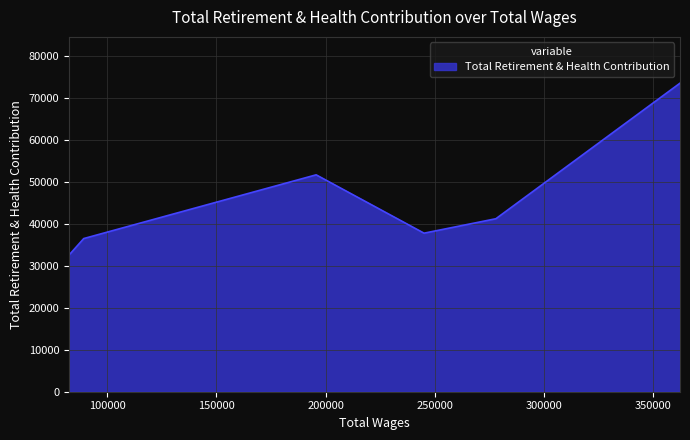

Count the number of data series in this chart.

1